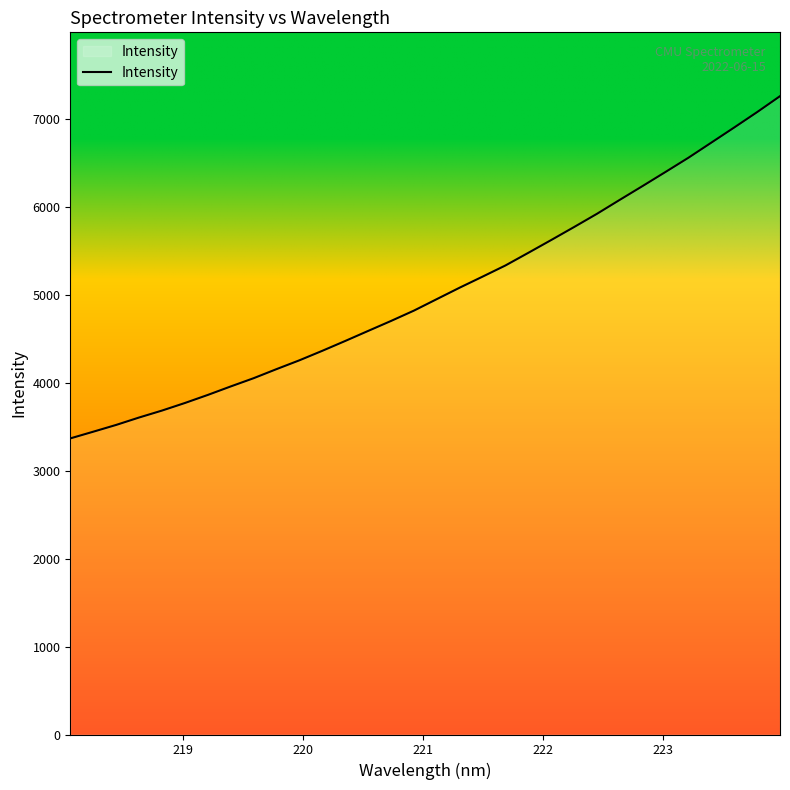

What is the smallest value displayed?

3369.5